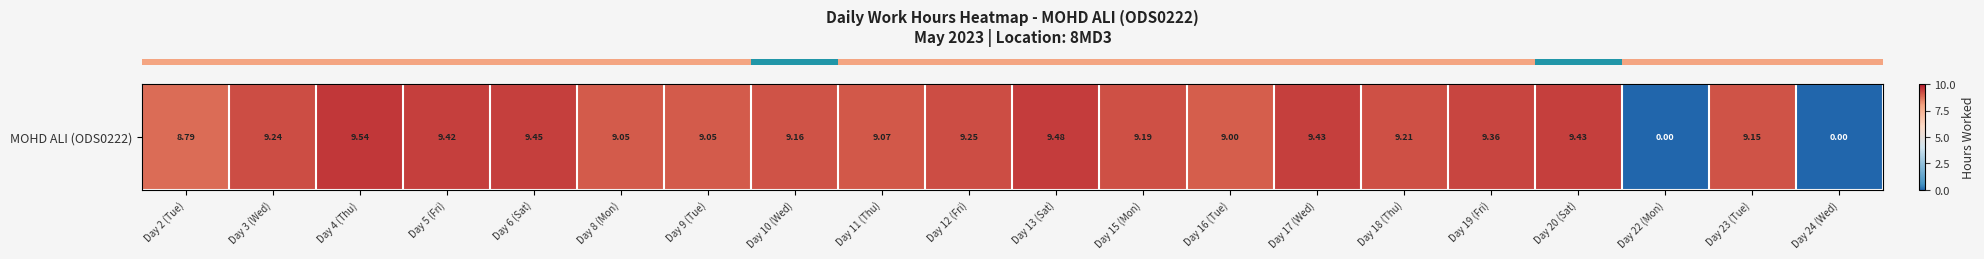

What is the difference between the maximum and minimum values?

9.5